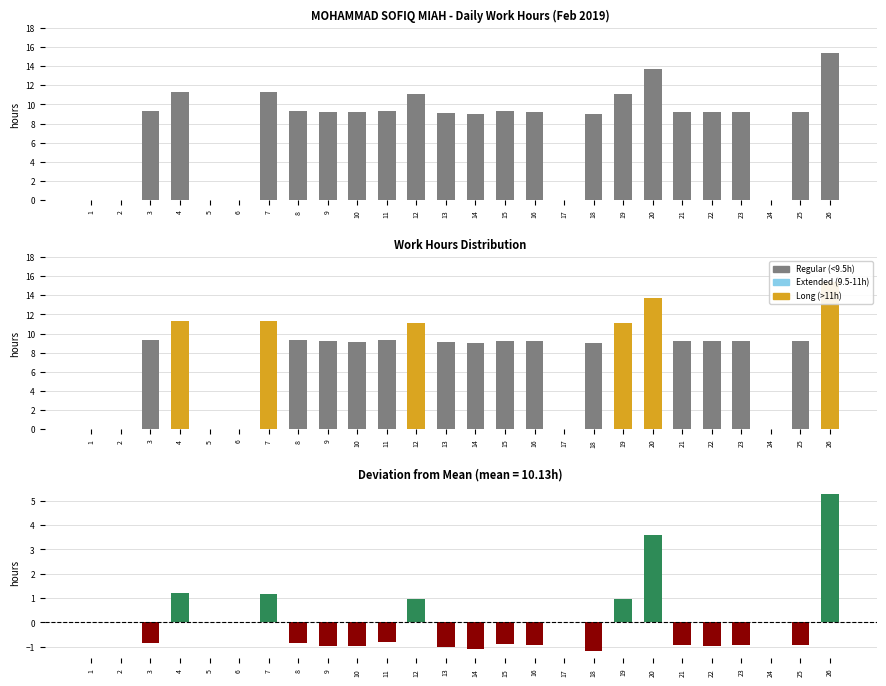

How many values in the Work Hours series exceed 9?

19